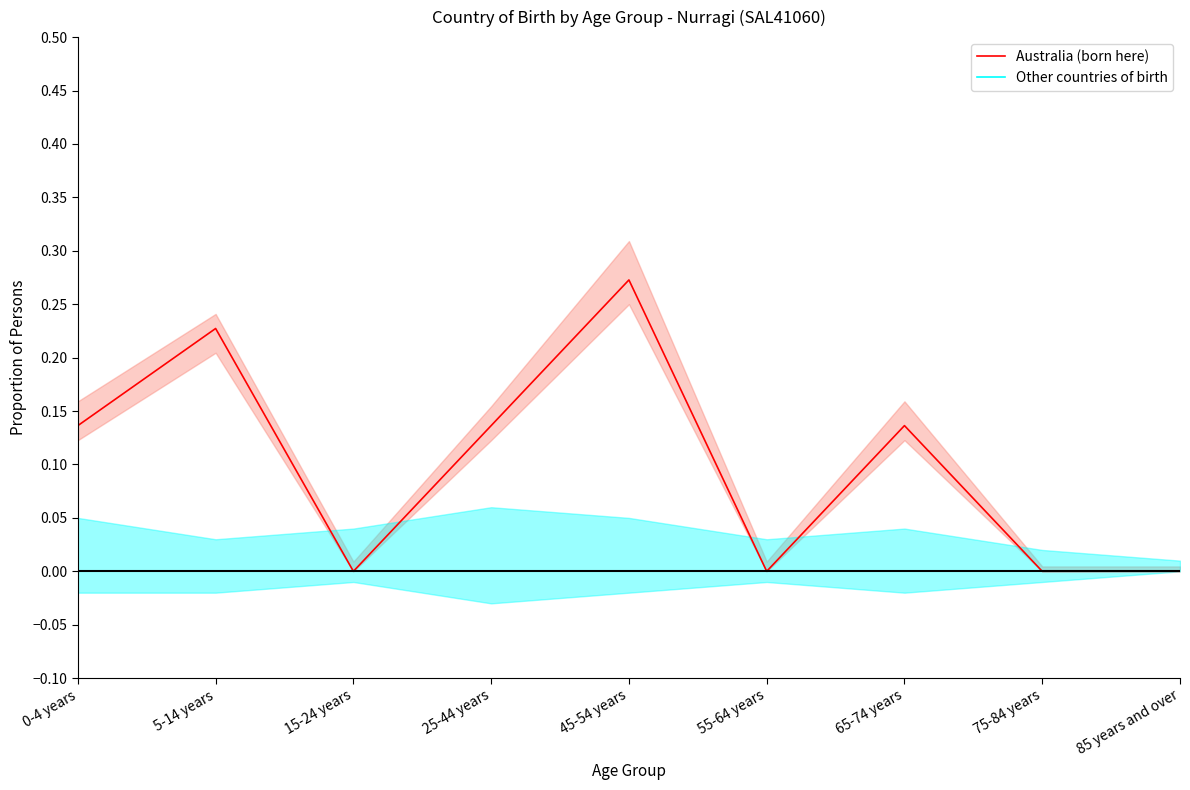

List the series in order of their overall mean, lowest first.

Other countries of birth, Australia (born here)